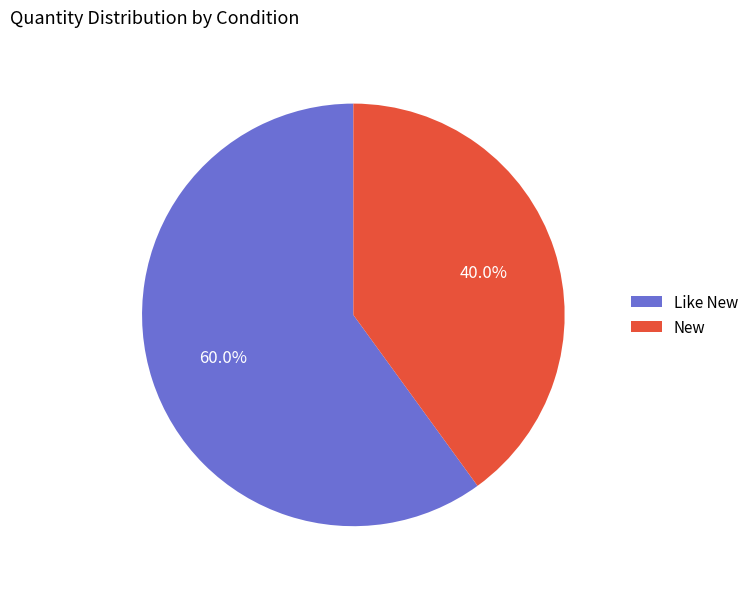

How much of the chart is everything except New?

60.0%